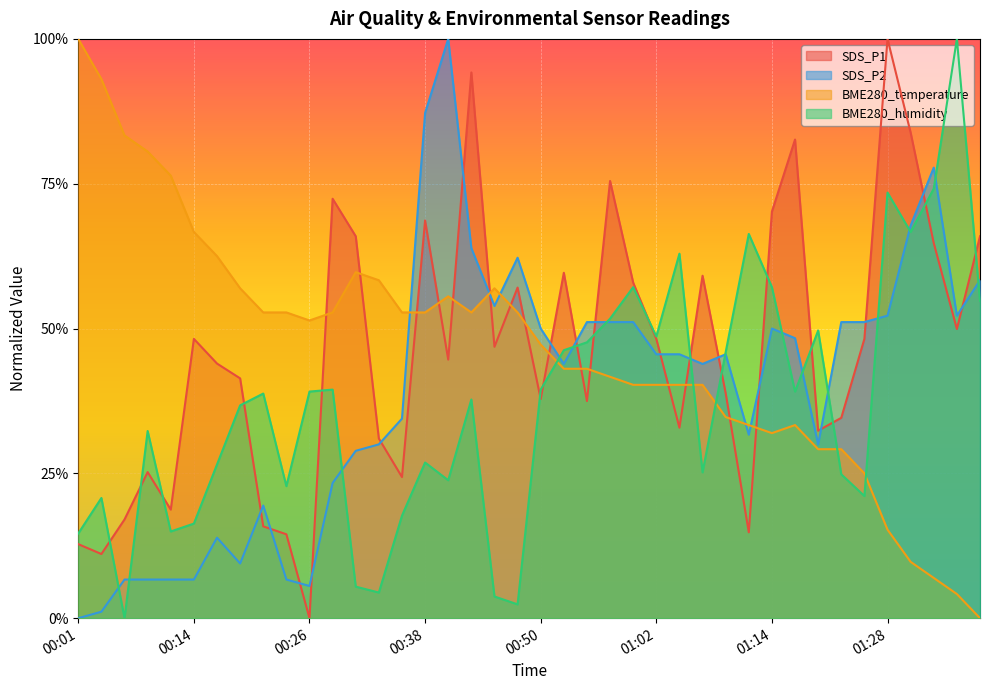

What position from the left is 00:21?

9